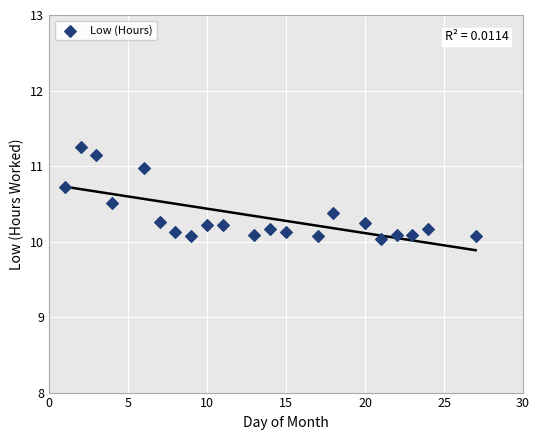

What is the range of Y values (max minus min)?

1.2